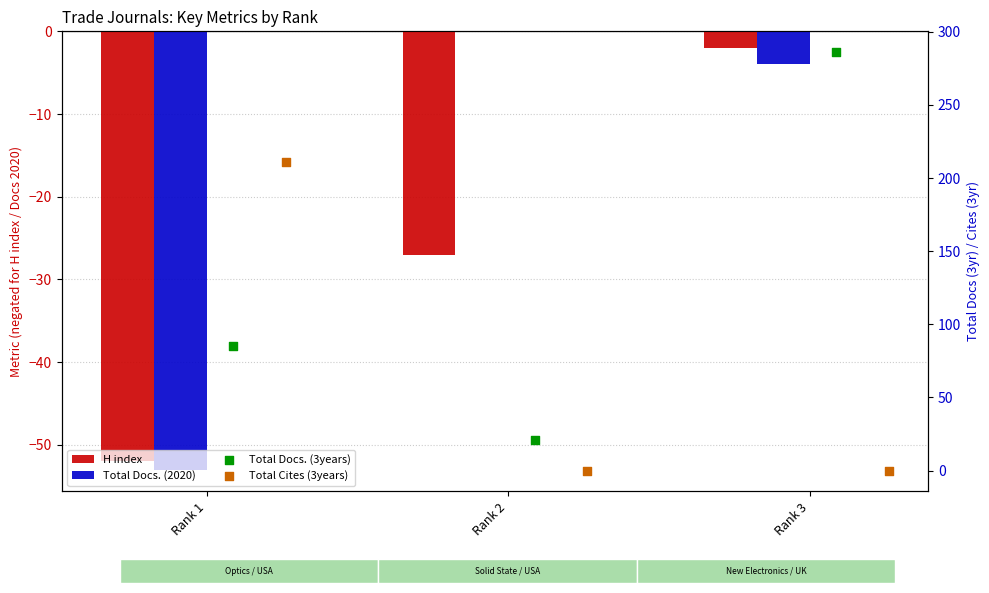

What are all the series names shown in the legend?

H index, Total Docs. (2020), Total Docs. (3years), Total Cites (3years)